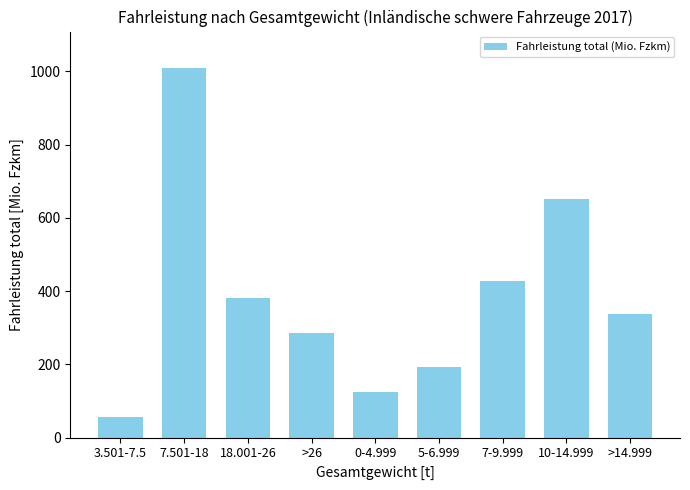

What position from the left is 10-14.999?

8